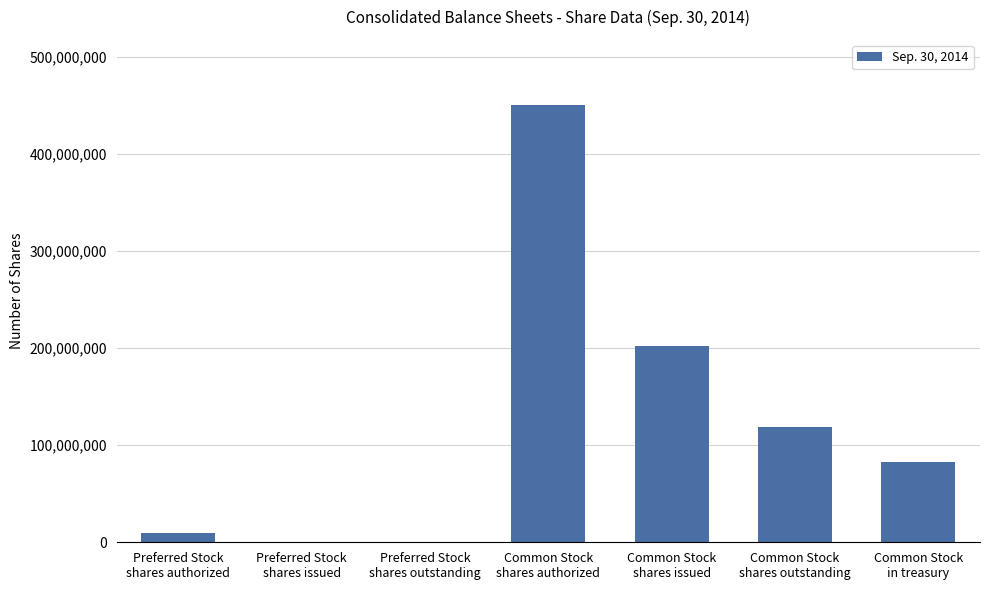

What is the sum of all values?

864000000